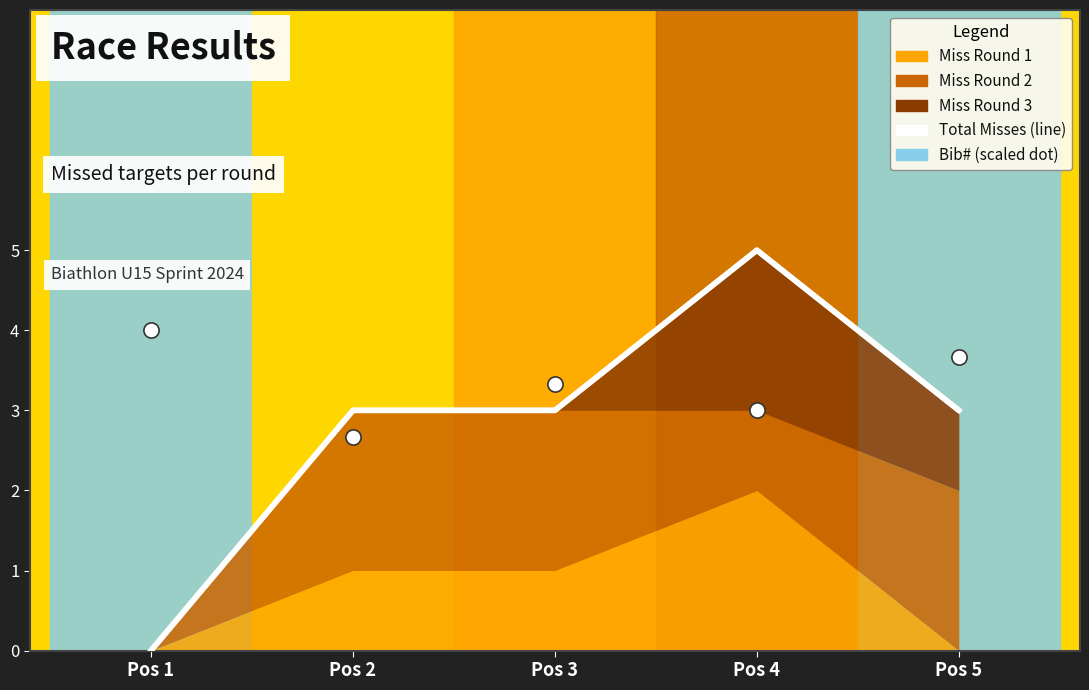

Which series reaches the maximum Y coordinate?

Total_Miss